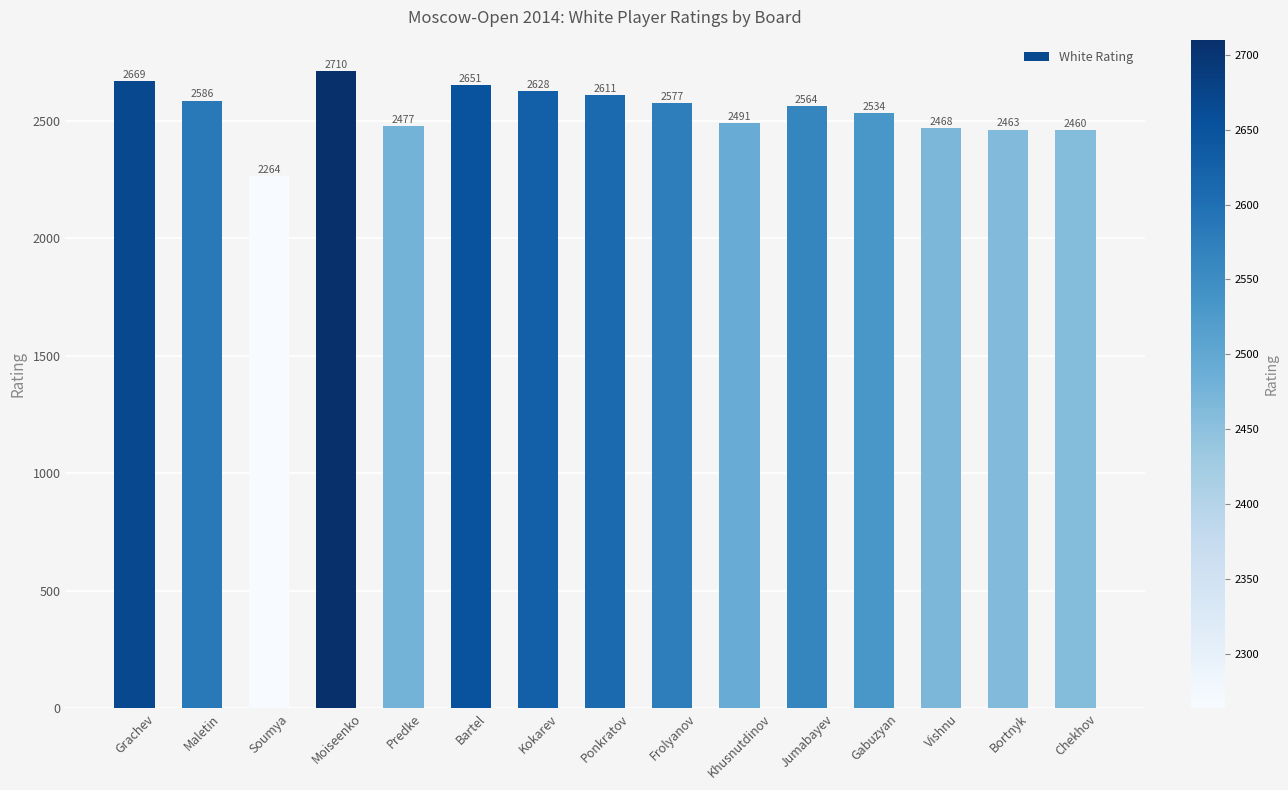

Where does the data first go above 2564?

Grachev